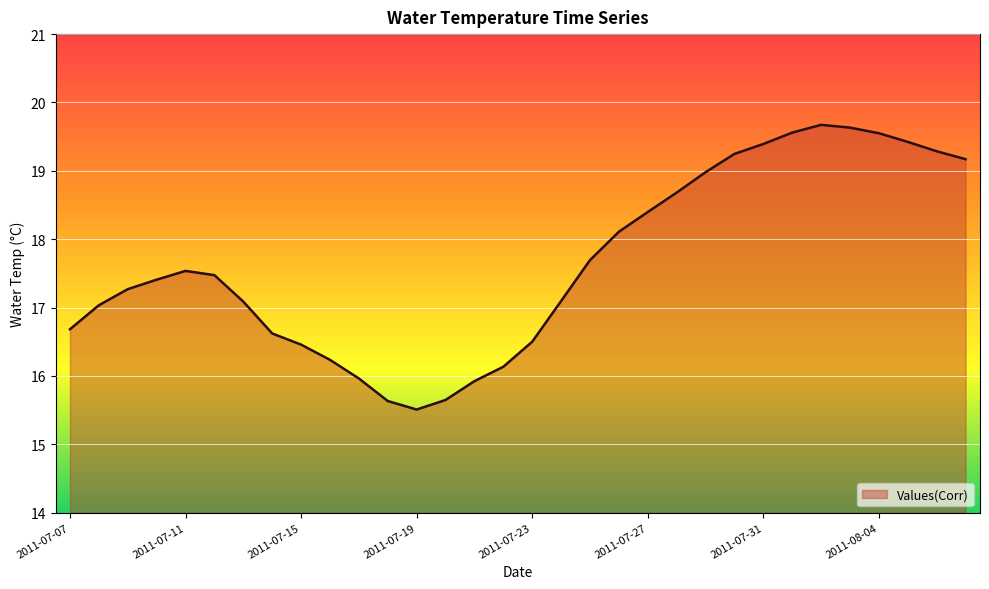

What is the sum of all values?

565.0